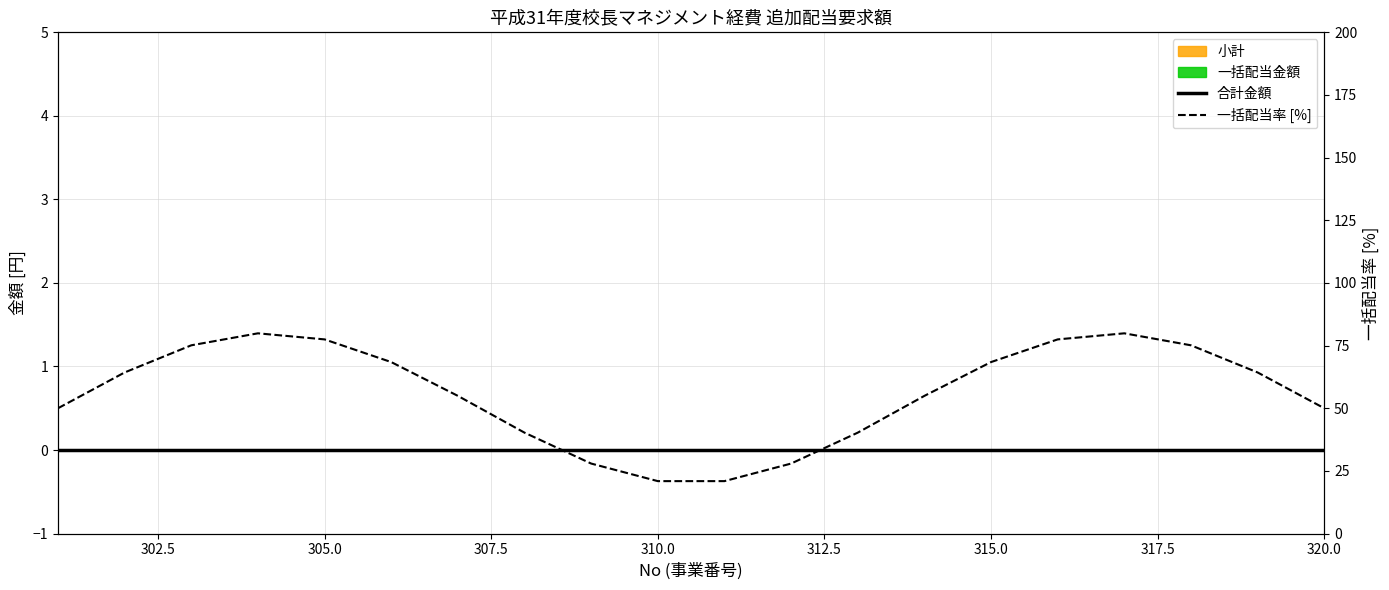

At 302.5, list the series in order from largest to smallest.

一括配当率 [%], 合計金額